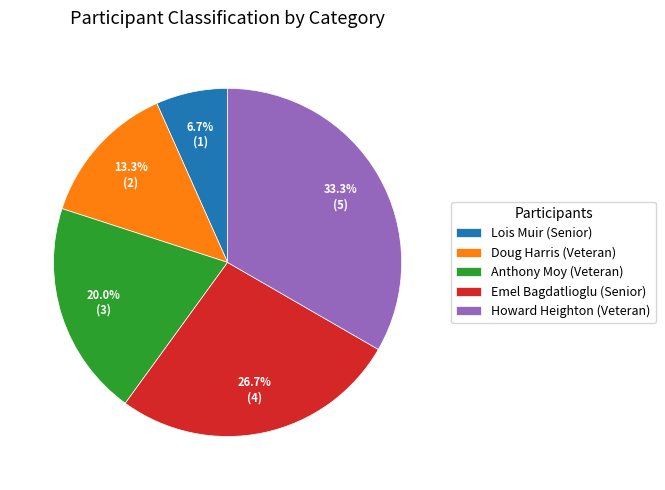

What percentage is NOT represented by Anthony Moy (Veteran)?

80.0%